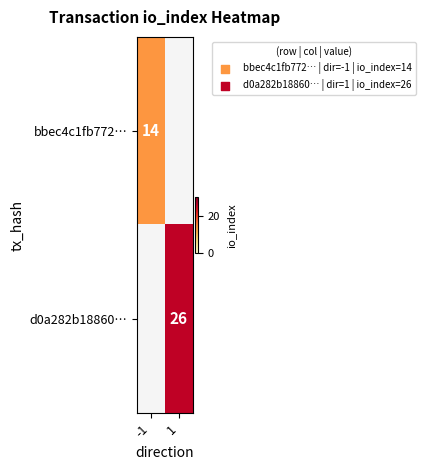

The bbec4c1fb772… series shows 9 at -1. True or false?

False